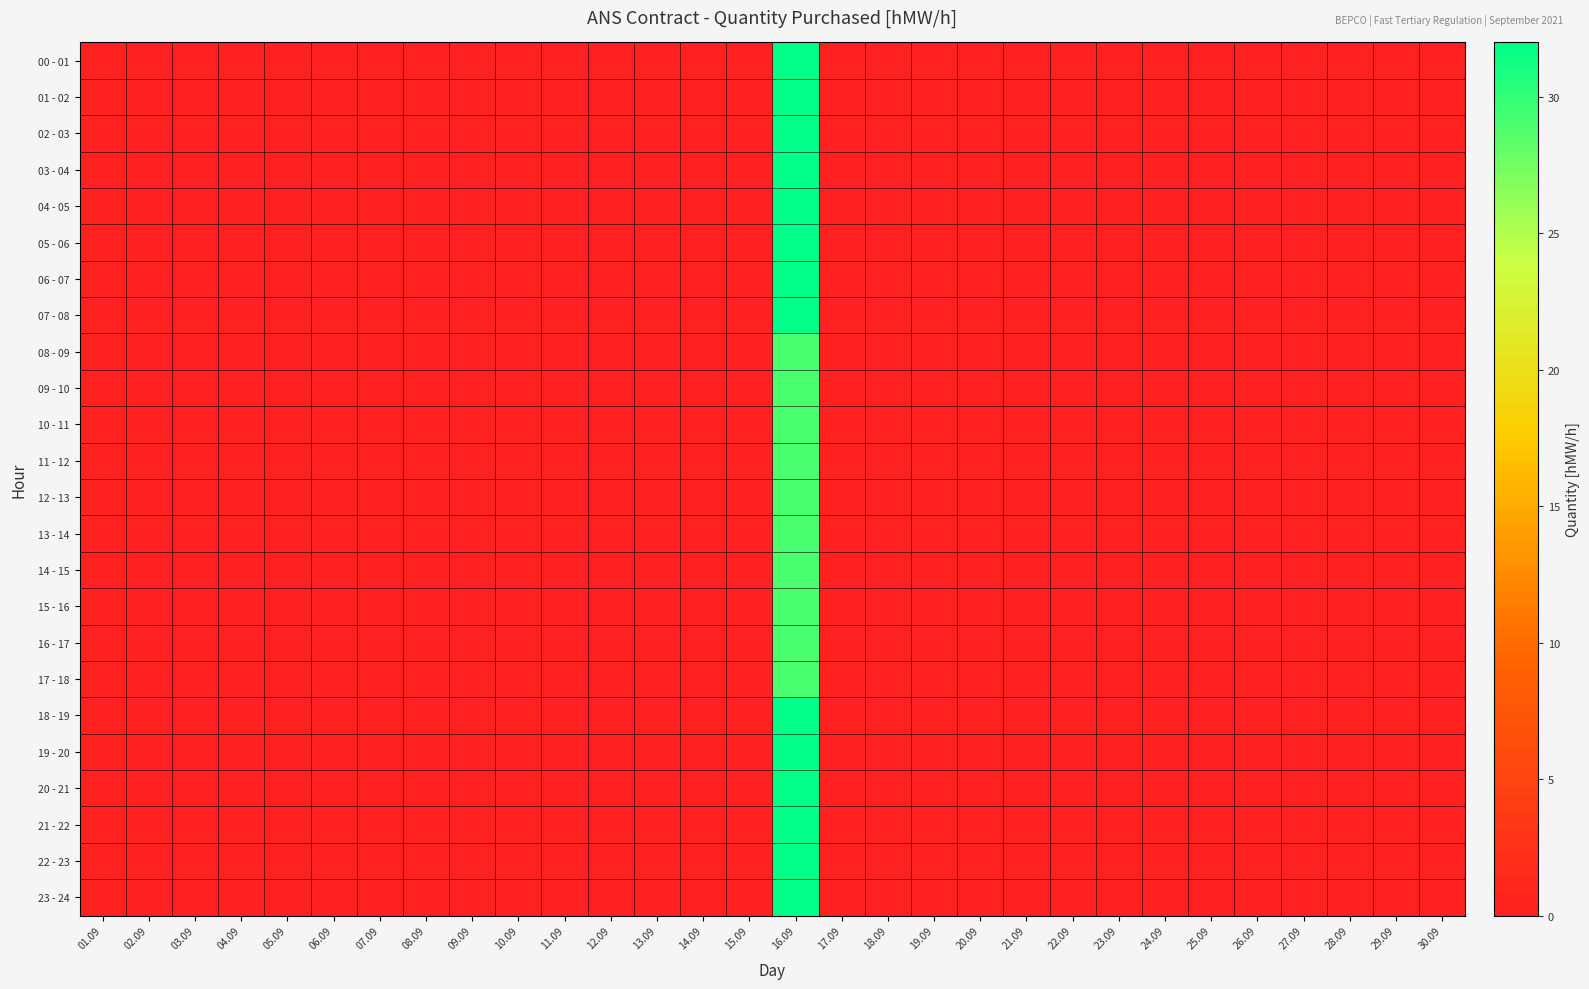

Reading left to right, what are all the values shown in this chart?

00 - 01: 01.09=0	02.09=0	03.09=0	04.09=0	05.09=0	06.09=0	07.09=0	08.09=0	09.09=0	10.09=0	11.09=0	12.09=0	13.09=0	14.09=0	15.09=0	16.09=32	17.09=0	18.09=0	19.09=0	20.09=0	21.09=0	22.09=0	23.09=0	24.09=0	25.09=0	26.09=0	27.09=0	28.09=0	29.09=0	30.09=0
01 - 02: 01.09=0	02.09=0	03.09=0	04.09=0	05.09=0	06.09=0	07.09=0	08.09=0	09.09=0	10.09=0	11.09=0	12.09=0	13.09=0	14.09=0	15.09=0	16.09=32	17.09=0	18.09=0	19.09=0	20.09=0	21.09=0	22.09=0	23.09=0	24.09=0	25.09=0	26.09=0	27.09=0	28.09=0	29.09=0	30.09=0
02 - 03: 01.09=0	02.09=0	03.09=0	04.09=0	05.09=0	06.09=0	07.09=0	08.09=0	09.09=0	10.09=0	11.09=0	12.09=0	13.09=0	14.09=0	15.09=0	16.09=32	17.09=0	18.09=0	19.09=0	20.09=0	21.09=0	22.09=0	23.09=0	24.09=0	25.09=0	26.09=0	27.09=0	28.09=0	29.09=0	30.09=0
03 - 04: 01.09=0	02.09=0	03.09=0	04.09=0	05.09=0	06.09=0	07.09=0	08.09=0	09.09=0	10.09=0	11.09=0	12.09=0	13.09=0	14.09=0	15.09=0	16.09=32	17.09=0	18.09=0	19.09=0	20.09=0	21.09=0	22.09=0	23.09=0	24.09=0	25.09=0	26.09=0	27.09=0	28.09=0	29.09=0	30.09=0
04 - 05: 01.09=0	02.09=0	03.09=0	04.09=0	05.09=0	06.09=0	07.09=0	08.09=0	09.09=0	10.09=0	11.09=0	12.09=0	13.09=0	14.09=0	15.09=0	16.09=32	17.09=0	18.09=0	19.09=0	20.09=0	21.09=0	22.09=0	23.09=0	24.09=0	25.09=0	26.09=0	27.09=0	28.09=0	29.09=0	30.09=0
05 - 06: 01.09=0	02.09=0	03.09=0	04.09=0	05.09=0	06.09=0	07.09=0	08.09=0	09.09=0	10.09=0	11.09=0	12.09=0	13.09=0	14.09=0	15.09=0	16.09=32	17.09=0	18.09=0	19.09=0	20.09=0	21.09=0	22.09=0	23.09=0	24.09=0	25.09=0	26.09=0	27.09=0	28.09=0	29.09=0	30.09=0
06 - 07: 01.09=0	02.09=0	03.09=0	04.09=0	05.09=0	06.09=0	07.09=0	08.09=0	09.09=0	10.09=0	11.09=0	12.09=0	13.09=0	14.09=0	15.09=0	16.09=32	17.09=0	18.09=0	19.09=0	20.09=0	21.09=0	22.09=0	23.09=0	24.09=0	25.09=0	26.09=0	27.09=0	28.09=0	29.09=0	30.09=0
07 - 08: 01.09=0	02.09=0	03.09=0	04.09=0	05.09=0	06.09=0	07.09=0	08.09=0	09.09=0	10.09=0	11.09=0	12.09=0	13.09=0	14.09=0	15.09=0	16.09=32	17.09=0	18.09=0	19.09=0	20.09=0	21.09=0	22.09=0	23.09=0	24.09=0	25.09=0	26.09=0	27.09=0	28.09=0	29.09=0	30.09=0
08 - 09: 01.09=0	02.09=0	03.09=0	04.09=0	05.09=0	06.09=0	07.09=0	08.09=0	09.09=0	10.09=0	11.09=0	12.09=0	13.09=0	14.09=0	15.09=0	16.09=29	17.09=0	18.09=0	19.09=0	20.09=0	21.09=0	22.09=0	23.09=0	24.09=0	25.09=0	26.09=0	27.09=0	28.09=0	29.09=0	30.09=0
09 - 10: 01.09=0	02.09=0	03.09=0	04.09=0	05.09=0	06.09=0	07.09=0	08.09=0	09.09=0	10.09=0	11.09=0	12.09=0	13.09=0	14.09=0	15.09=0	16.09=29	17.09=0	18.09=0	19.09=0	20.09=0	21.09=0	22.09=0	23.09=0	24.09=0	25.09=0	26.09=0	27.09=0	28.09=0	29.09=0	30.09=0
10 - 11: 01.09=0	02.09=0	03.09=0	04.09=0	05.09=0	06.09=0	07.09=0	08.09=0	09.09=0	10.09=0	11.09=0	12.09=0	13.09=0	14.09=0	15.09=0	16.09=29	17.09=0	18.09=0	19.09=0	20.09=0	21.09=0	22.09=0	23.09=0	24.09=0	25.09=0	26.09=0	27.09=0	28.09=0	29.09=0	30.09=0
11 - 12: 01.09=0	02.09=0	03.09=0	04.09=0	05.09=0	06.09=0	07.09=0	08.09=0	09.09=0	10.09=0	11.09=0	12.09=0	13.09=0	14.09=0	15.09=0	16.09=29	17.09=0	18.09=0	19.09=0	20.09=0	21.09=0	22.09=0	23.09=0	24.09=0	25.09=0	26.09=0	27.09=0	28.09=0	29.09=0	30.09=0
12 - 13: 01.09=0	02.09=0	03.09=0	04.09=0	05.09=0	06.09=0	07.09=0	08.09=0	09.09=0	10.09=0	11.09=0	12.09=0	13.09=0	14.09=0	15.09=0	16.09=29	17.09=0	18.09=0	19.09=0	20.09=0	21.09=0	22.09=0	23.09=0	24.09=0	25.09=0	26.09=0	27.09=0	28.09=0	29.09=0	30.09=0
13 - 14: 01.09=0	02.09=0	03.09=0	04.09=0	05.09=0	06.09=0	07.09=0	08.09=0	09.09=0	10.09=0	11.09=0	12.09=0	13.09=0	14.09=0	15.09=0	16.09=29	17.09=0	18.09=0	19.09=0	20.09=0	21.09=0	22.09=0	23.09=0	24.09=0	25.09=0	26.09=0	27.09=0	28.09=0	29.09=0	30.09=0
14 - 15: 01.09=0	02.09=0	03.09=0	04.09=0	05.09=0	06.09=0	07.09=0	08.09=0	09.09=0	10.09=0	11.09=0	12.09=0	13.09=0	14.09=0	15.09=0	16.09=29	17.09=0	18.09=0	19.09=0	20.09=0	21.09=0	22.09=0	23.09=0	24.09=0	25.09=0	26.09=0	27.09=0	28.09=0	29.09=0	30.09=0
15 - 16: 01.09=0	02.09=0	03.09=0	04.09=0	05.09=0	06.09=0	07.09=0	08.09=0	09.09=0	10.09=0	11.09=0	12.09=0	13.09=0	14.09=0	15.09=0	16.09=29	17.09=0	18.09=0	19.09=0	20.09=0	21.09=0	22.09=0	23.09=0	24.09=0	25.09=0	26.09=0	27.09=0	28.09=0	29.09=0	30.09=0
16 - 17: 01.09=0	02.09=0	03.09=0	04.09=0	05.09=0	06.09=0	07.09=0	08.09=0	09.09=0	10.09=0	11.09=0	12.09=0	13.09=0	14.09=0	15.09=0	16.09=29	17.09=0	18.09=0	19.09=0	20.09=0	21.09=0	22.09=0	23.09=0	24.09=0	25.09=0	26.09=0	27.09=0	28.09=0	29.09=0	30.09=0
17 - 18: 01.09=0	02.09=0	03.09=0	04.09=0	05.09=0	06.09=0	07.09=0	08.09=0	09.09=0	10.09=0	11.09=0	12.09=0	13.09=0	14.09=0	15.09=0	16.09=29	17.09=0	18.09=0	19.09=0	20.09=0	21.09=0	22.09=0	23.09=0	24.09=0	25.09=0	26.09=0	27.09=0	28.09=0	29.09=0	30.09=0
18 - 19: 01.09=0	02.09=0	03.09=0	04.09=0	05.09=0	06.09=0	07.09=0	08.09=0	09.09=0	10.09=0	11.09=0	12.09=0	13.09=0	14.09=0	15.09=0	16.09=32	17.09=0	18.09=0	19.09=0	20.09=0	21.09=0	22.09=0	23.09=0	24.09=0	25.09=0	26.09=0	27.09=0	28.09=0	29.09=0	30.09=0
19 - 20: 01.09=0	02.09=0	03.09=0	04.09=0	05.09=0	06.09=0	07.09=0	08.09=0	09.09=0	10.09=0	11.09=0	12.09=0	13.09=0	14.09=0	15.09=0	16.09=32	17.09=0	18.09=0	19.09=0	20.09=0	21.09=0	22.09=0	23.09=0	24.09=0	25.09=0	26.09=0	27.09=0	28.09=0	29.09=0	30.09=0
20 - 21: 01.09=0	02.09=0	03.09=0	04.09=0	05.09=0	06.09=0	07.09=0	08.09=0	09.09=0	10.09=0	11.09=0	12.09=0	13.09=0	14.09=0	15.09=0	16.09=32	17.09=0	18.09=0	19.09=0	20.09=0	21.09=0	22.09=0	23.09=0	24.09=0	25.09=0	26.09=0	27.09=0	28.09=0	29.09=0	30.09=0
21 - 22: 01.09=0	02.09=0	03.09=0	04.09=0	05.09=0	06.09=0	07.09=0	08.09=0	09.09=0	10.09=0	11.09=0	12.09=0	13.09=0	14.09=0	15.09=0	16.09=32	17.09=0	18.09=0	19.09=0	20.09=0	21.09=0	22.09=0	23.09=0	24.09=0	25.09=0	26.09=0	27.09=0	28.09=0	29.09=0	30.09=0
22 - 23: 01.09=0	02.09=0	03.09=0	04.09=0	05.09=0	06.09=0	07.09=0	08.09=0	09.09=0	10.09=0	11.09=0	12.09=0	13.09=0	14.09=0	15.09=0	16.09=32	17.09=0	18.09=0	19.09=0	20.09=0	21.09=0	22.09=0	23.09=0	24.09=0	25.09=0	26.09=0	27.09=0	28.09=0	29.09=0	30.09=0
23 - 24: 01.09=0	02.09=0	03.09=0	04.09=0	05.09=0	06.09=0	07.09=0	08.09=0	09.09=0	10.09=0	11.09=0	12.09=0	13.09=0	14.09=0	15.09=0	16.09=32	17.09=0	18.09=0	19.09=0	20.09=0	21.09=0	22.09=0	23.09=0	24.09=0	25.09=0	26.09=0	27.09=0	28.09=0	29.09=0	30.09=0